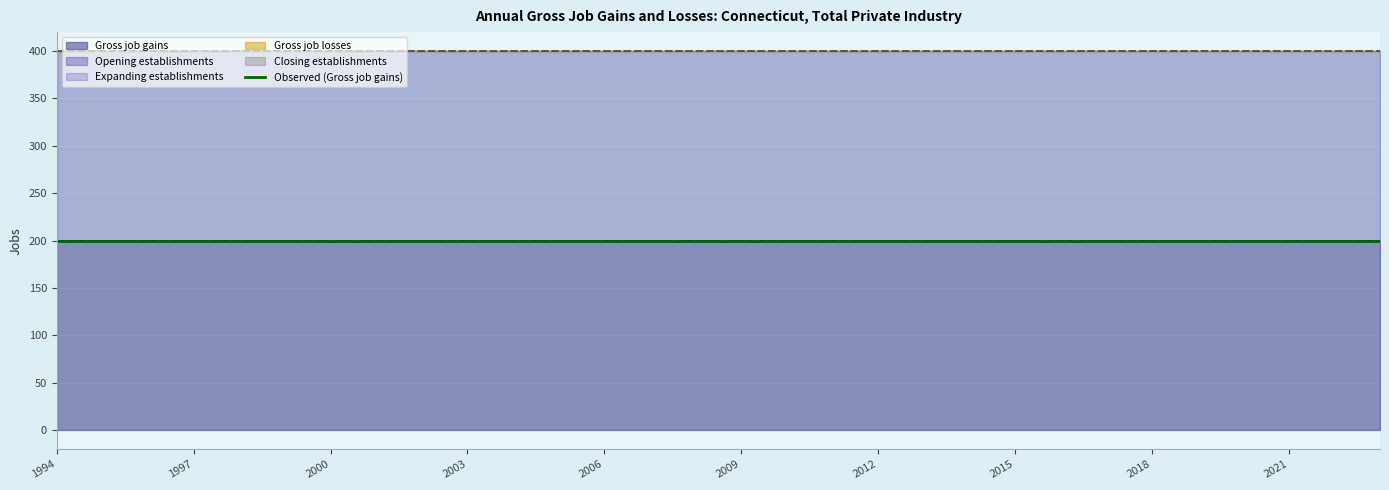

Rank the series by their maximum value, from lowest to highest.

Expanding establishments, Gross job losses, Closing establishments, Gross job gains, Opening establishments